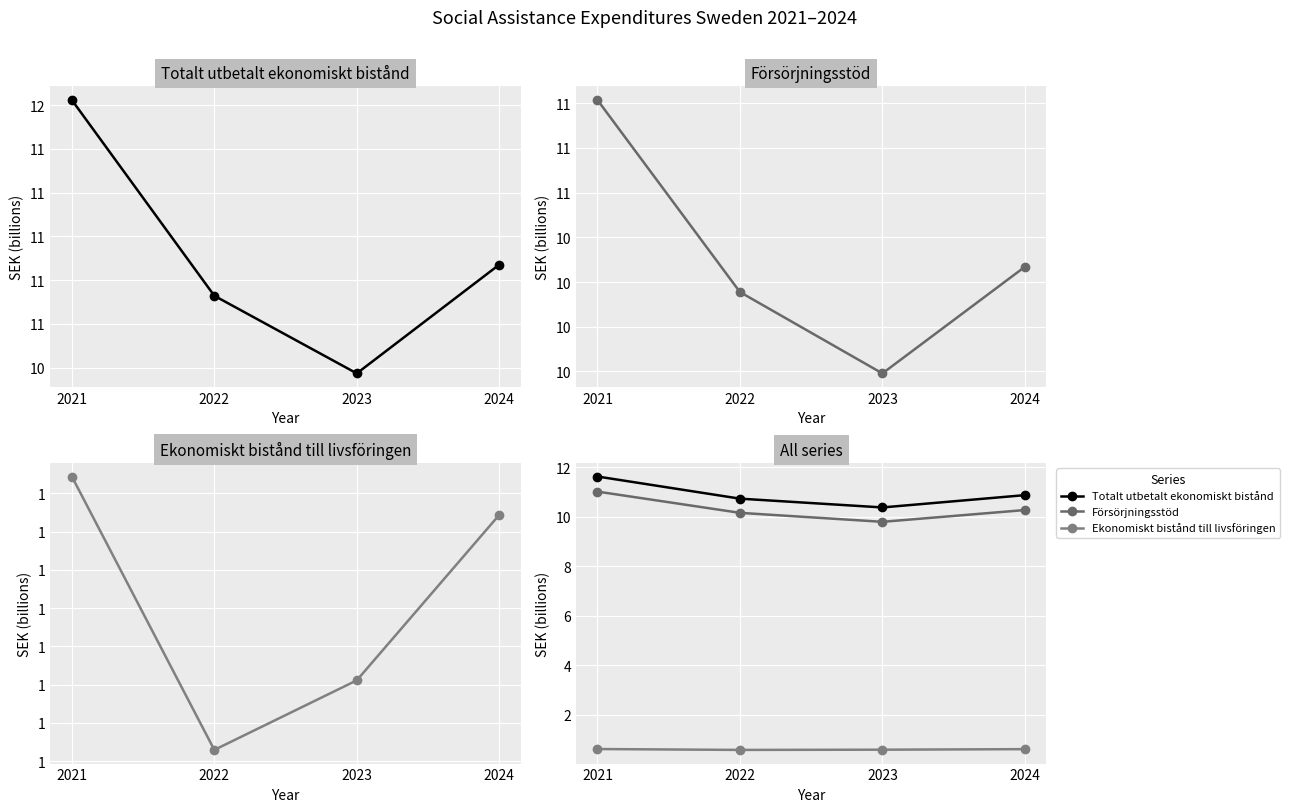

Which series has the largest total across all categories?

Totalt utbetalt ekonomiskt bistånd